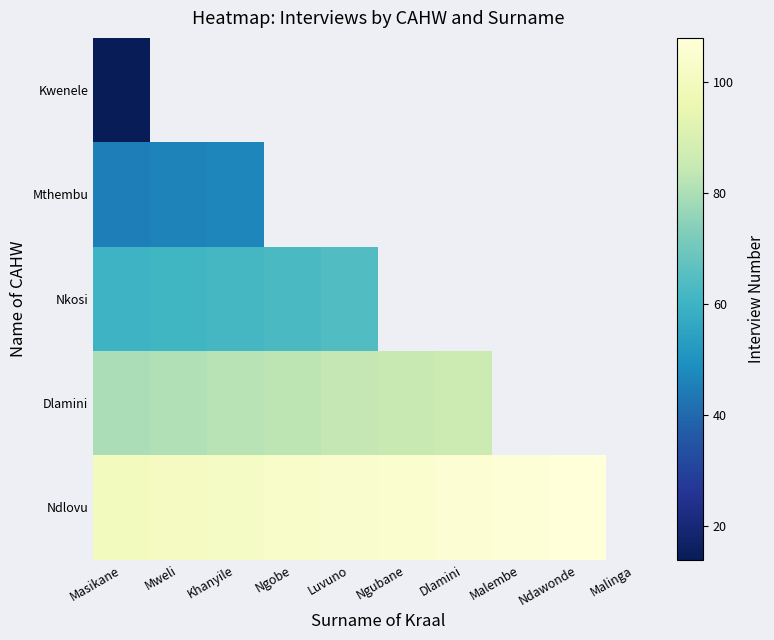

Is the value of Ndlovu at Masikane greater than the value of Kwenele at Ngubane?

No